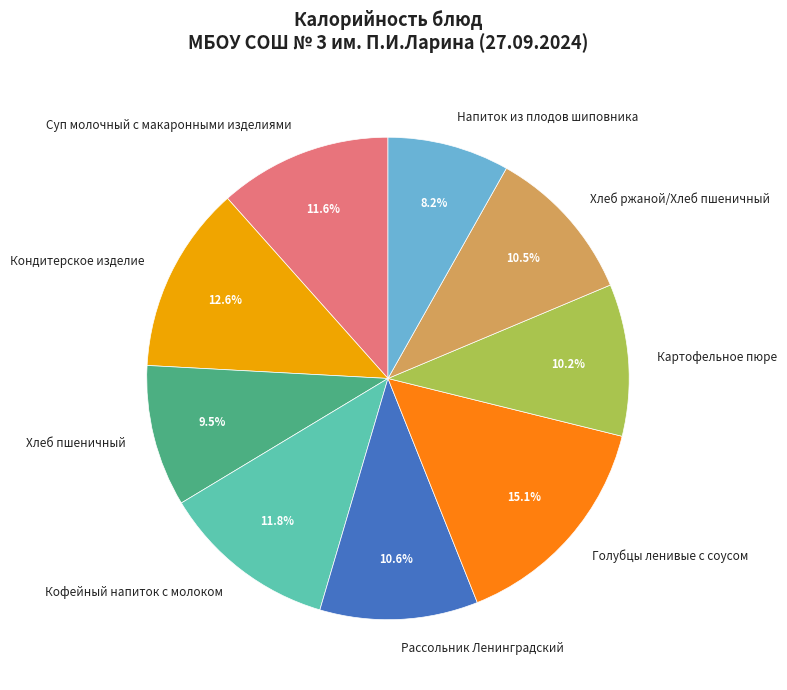

What is the ratio of the value at Хлеб ржаной/Хлеб пшеничный to the value at Хлеб пшеничный?

1.1